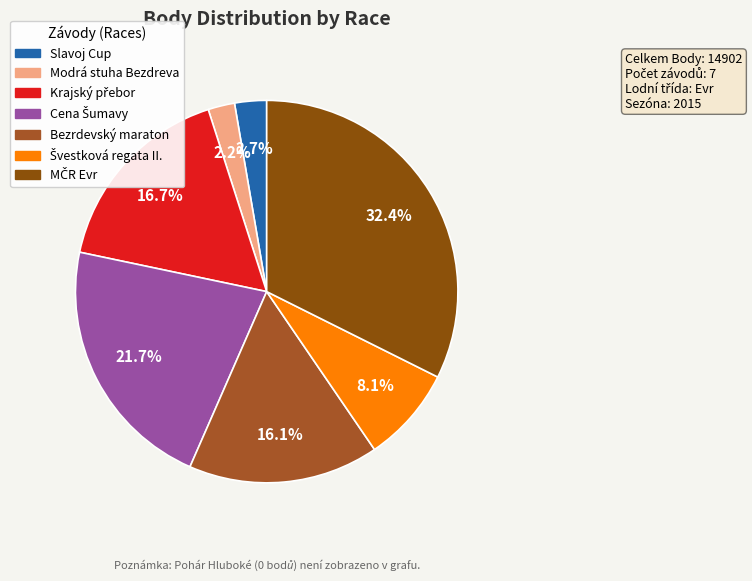

How many segments does this pie chart have?

7